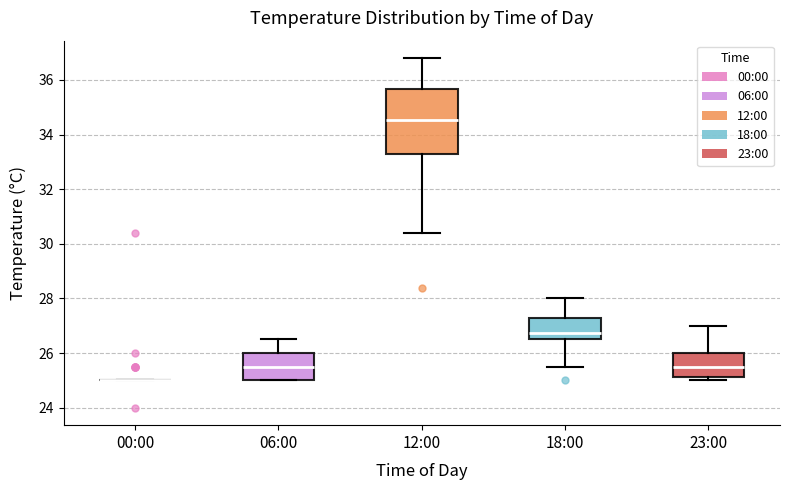

Where does the median line of the box for 23:00 sit on the y-axis? The values are not printed on the chart, so give them approximately, as read against the axis.

25.6